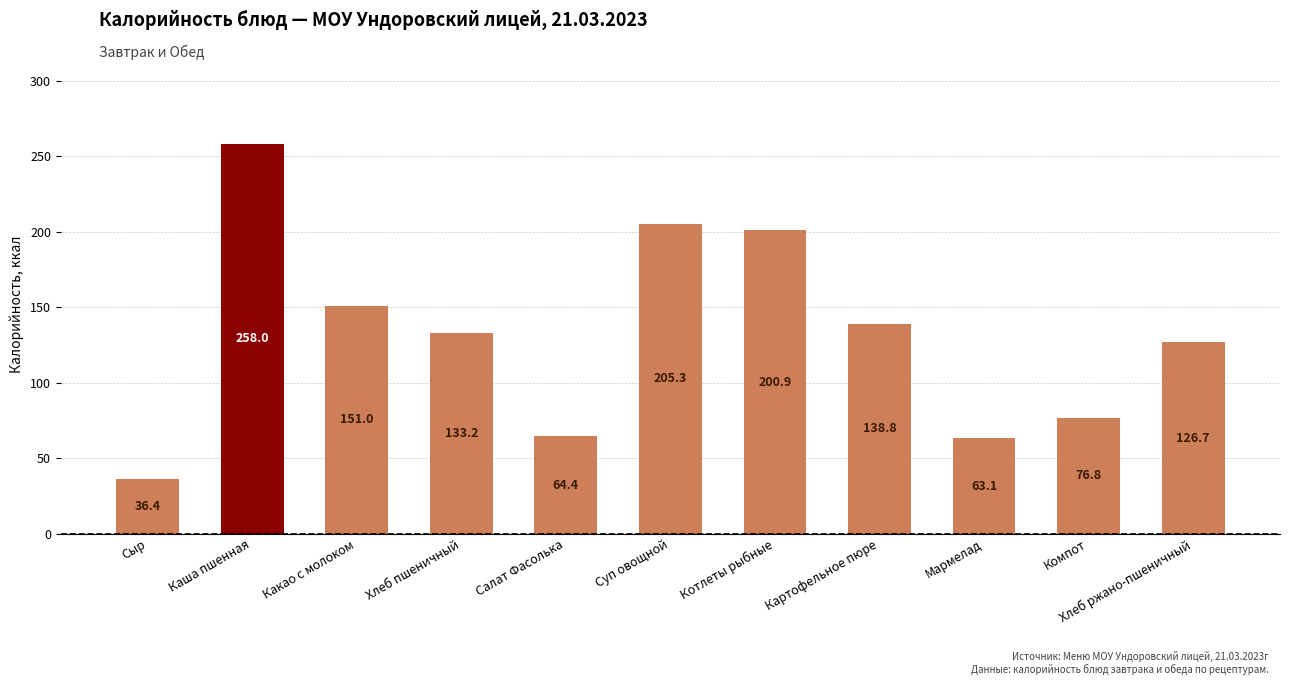

True or false: the data shows 205.3 at Суп овощной.

True